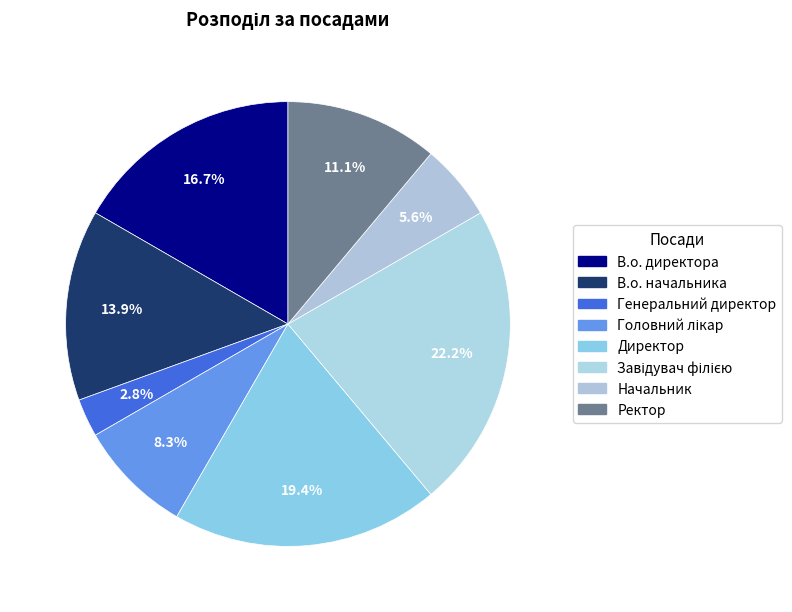

How many segments does this pie chart have?

8